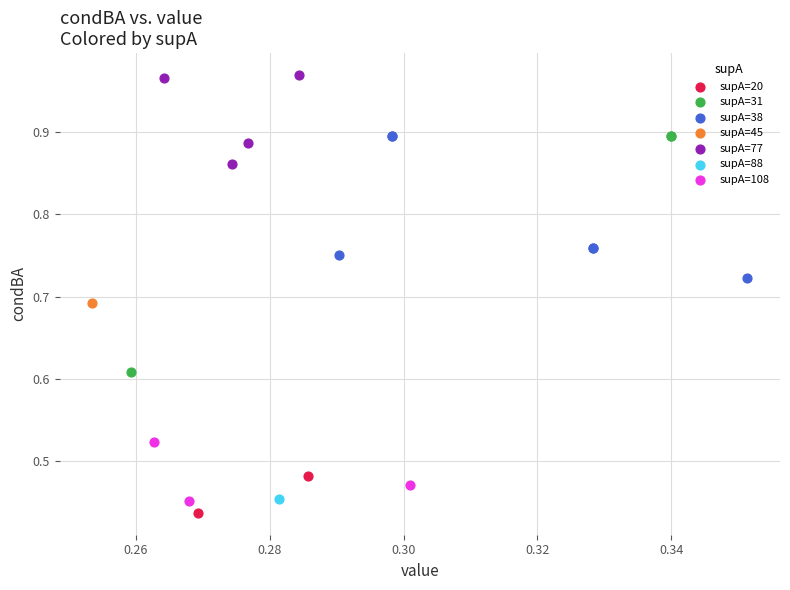

What are all the series names shown in the legend?

supA=20, supA=31, supA=38, supA=45, supA=77, supA=88, supA=108